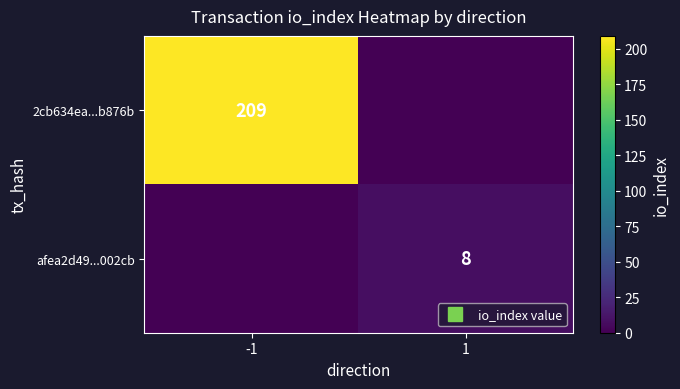

The afea2d49...002cb series shows 8 at 1. True or false?

True